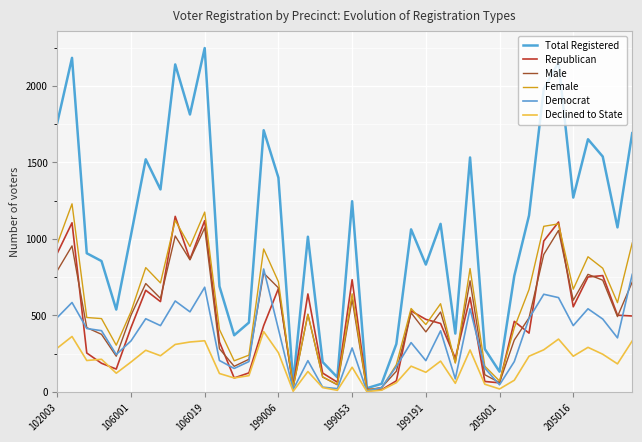

Is this an area chart (filled region under the line)?

No